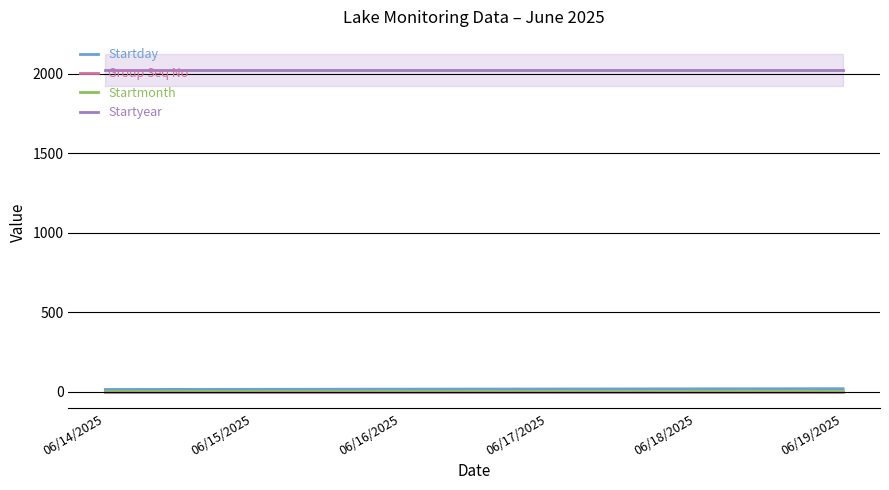

What is the maximum value shown in the chart?

2025